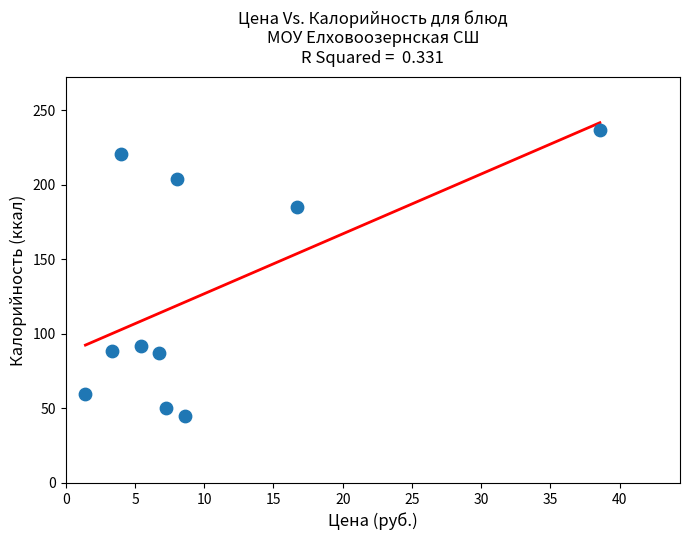

What Y value in the scatter plot is closest to 141?

185.0